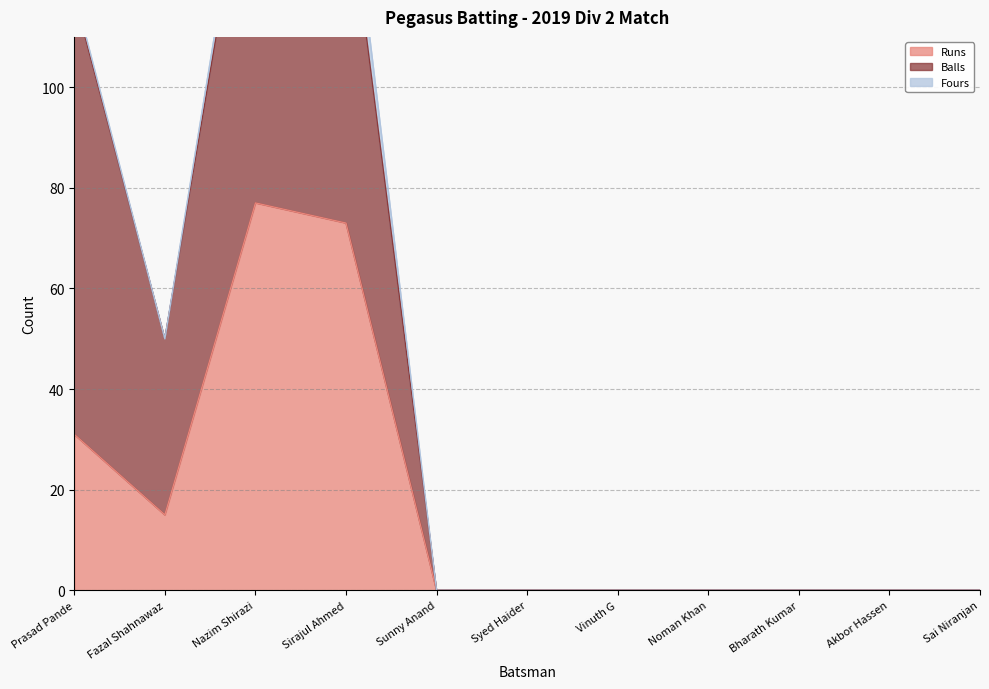

At which label does Runs reach its minimum?

Sunny Anand